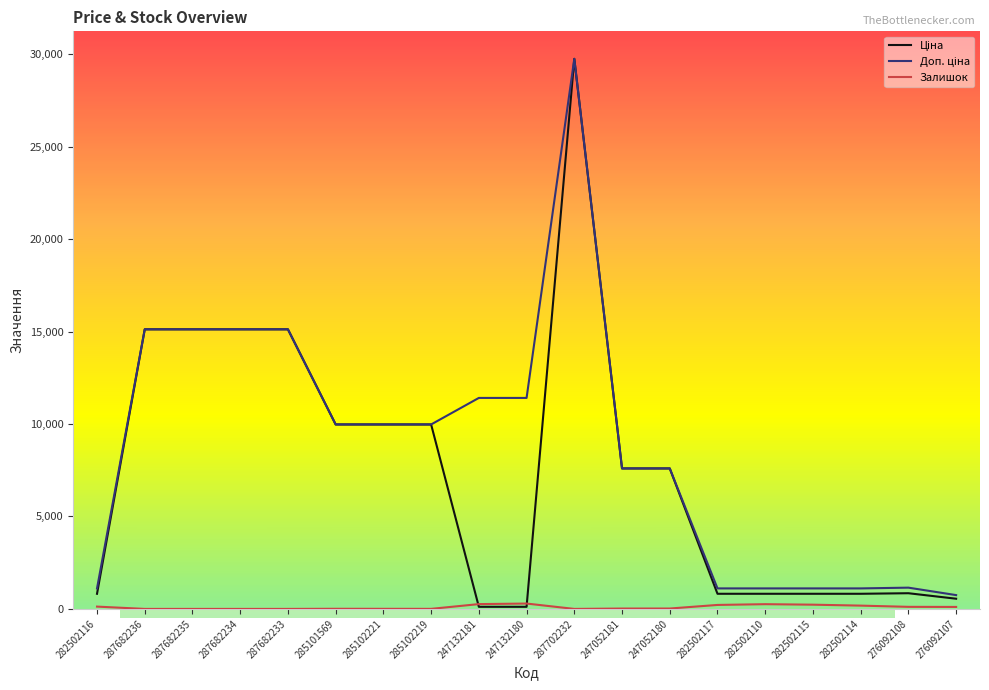

At which category is the sum across all series the highest?

287702232